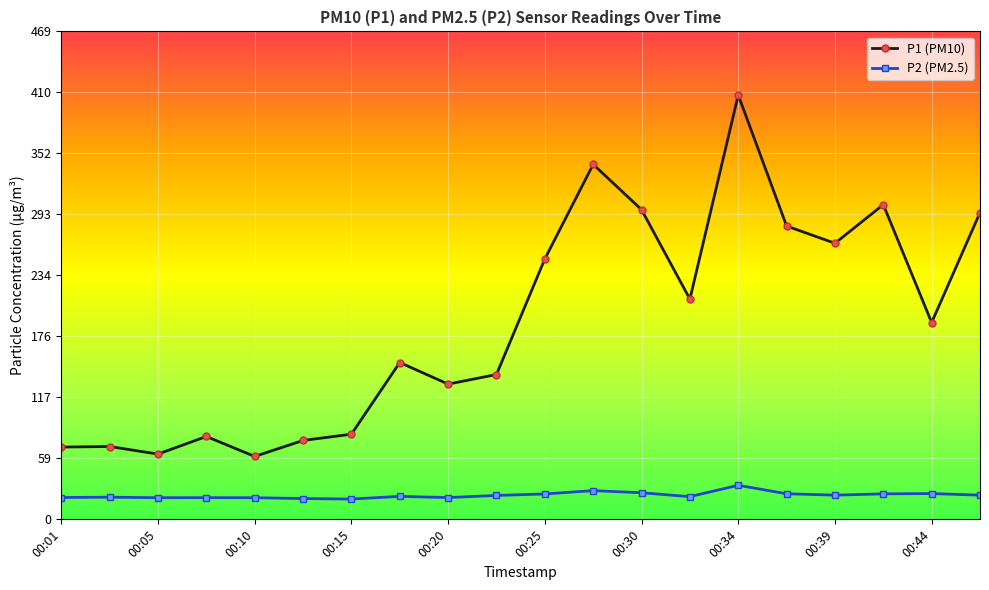

How many lines are shown in the chart?

2